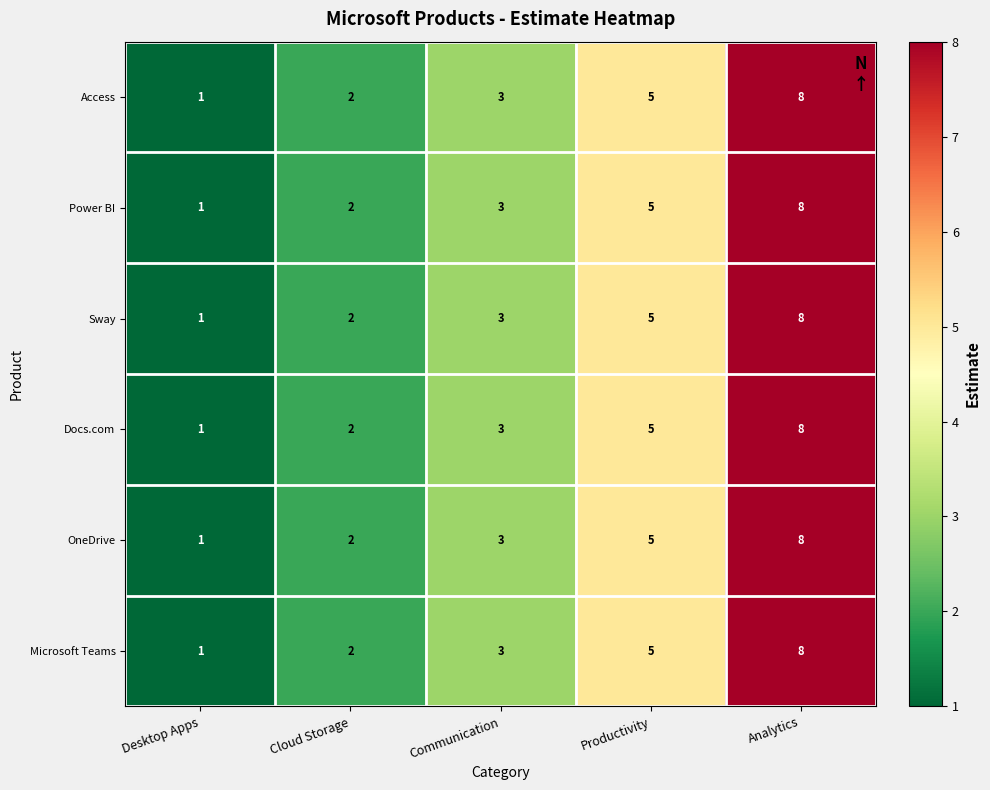

Which category has the highest value across all series?

Analytics